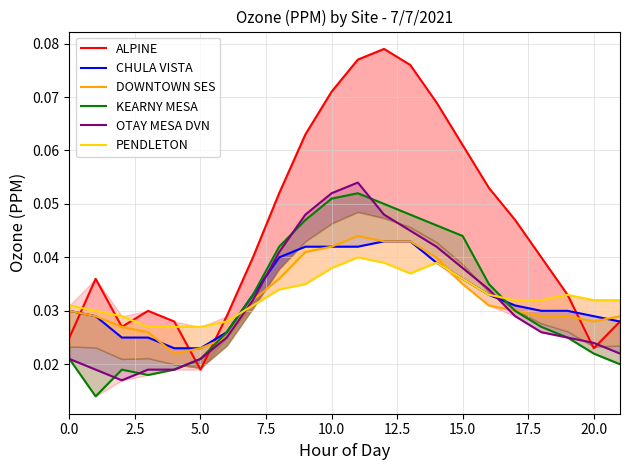

Reading right to left, extract all data points from this chart.

ALPINE: 0.0	0.0	0.0	0.0	0.0	0.1	0.1	0.1	0.1	0.1	0.1	0.1	0.1	0.1	0.0	0.0	0.0	0.0	0.0	0.0	0.0	0.0
CHULA VISTA: 0.0	0.0	0.0	0.0	0.0	0.0	0.0	0.0	0.0	0.0	0.0	0.0	0.0	0.0	0.0	0.0	0.0	0.0	0.0	0.0	0.0	0.0
DOWNTOWN SES: 0.0	0.0	0.0	0.0	0.0	0.0	0.0	0.0	0.0	0.0	0.0	0.0	0.0	0.0	0.0	0.0	0.0	0.0	0.0	0.0	0.0	0.0
KEARNY MESA: 0.0	0.0	0.0	0.0	0.0	0.0	0.0	0.0	0.0	0.1	0.1	0.1	0.0	0.0	0.0	0.0	0.0	0.0	0.0	0.0	0.0	0.0
OTAY MESA DVN: 0.0	0.0	0.0	0.0	0.0	0.0	0.0	0.0	0.0	0.0	0.1	0.1	0.0	0.0	0.0	0.0	0.0	0.0	0.0	0.0	0.0	0.0
PENDLETON: 0.0	0.0	0.0	0.0	0.0	0.0	0.0	0.0	0.0	0.0	0.0	0.0	0.0	0.0	0.0	0.0	0.0	0.0	0.0	0.0	0.0	0.0